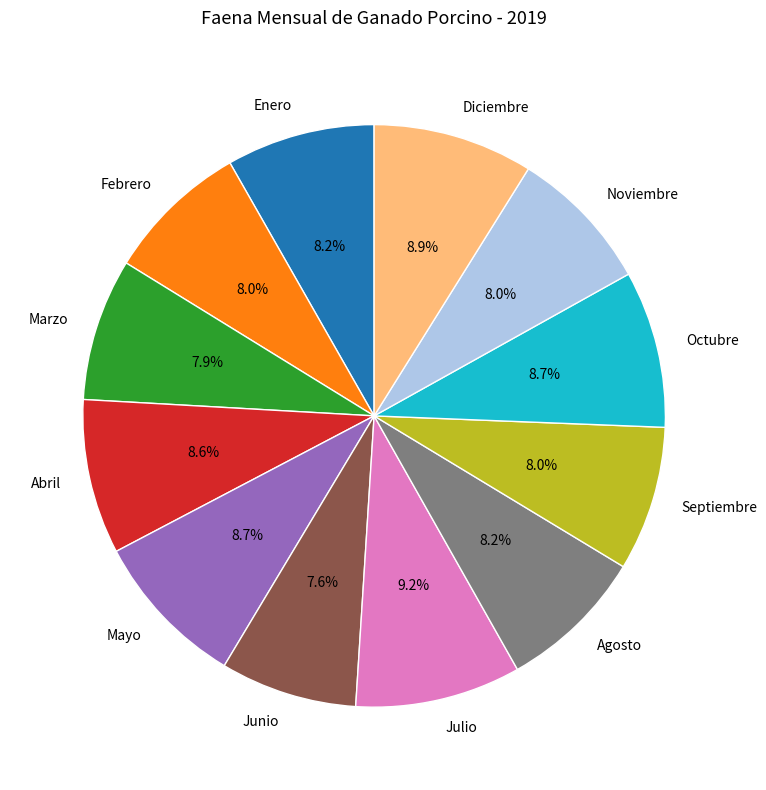

Is it true that Febrero is 8% of the pie?

True